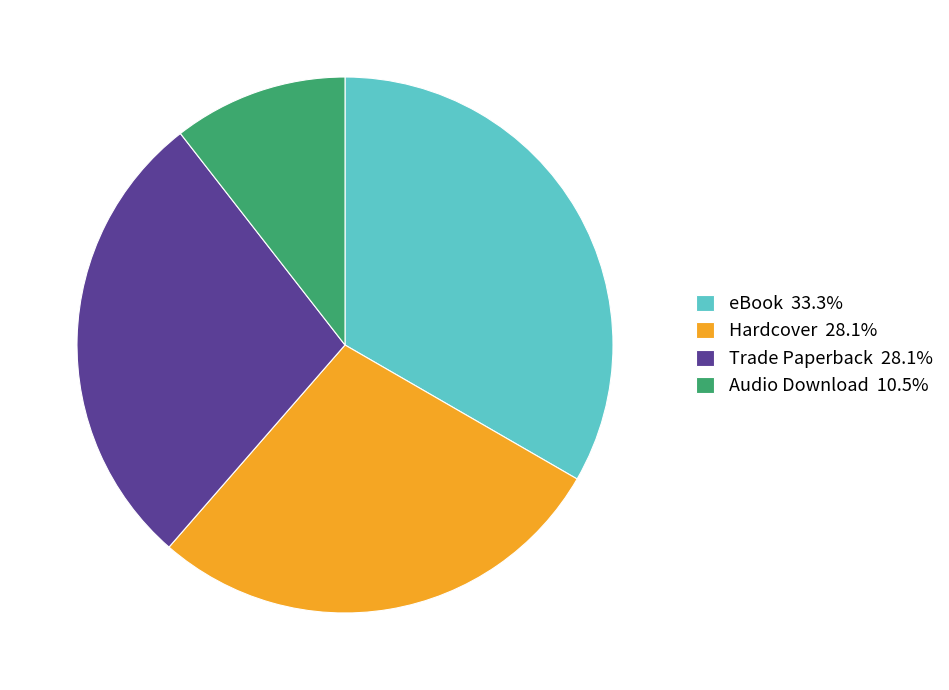

Combined, do eBook 33.3% and Hardcover 28.1% account for over 50%?

Yes